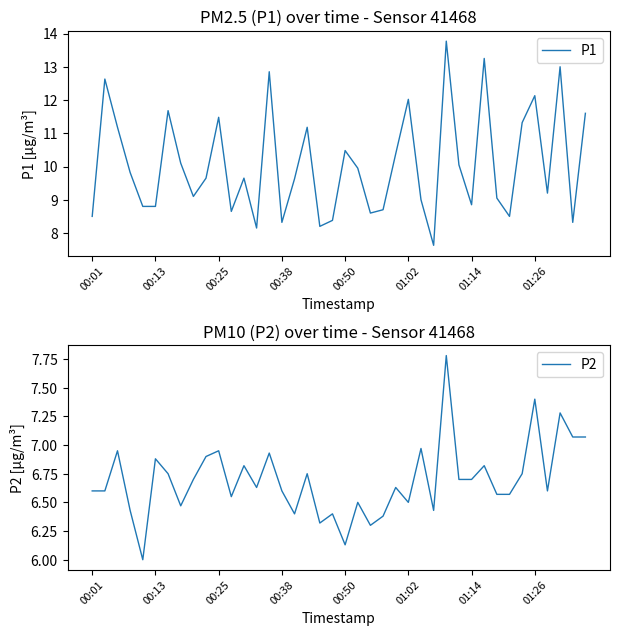

How many lines are shown in the chart?

2